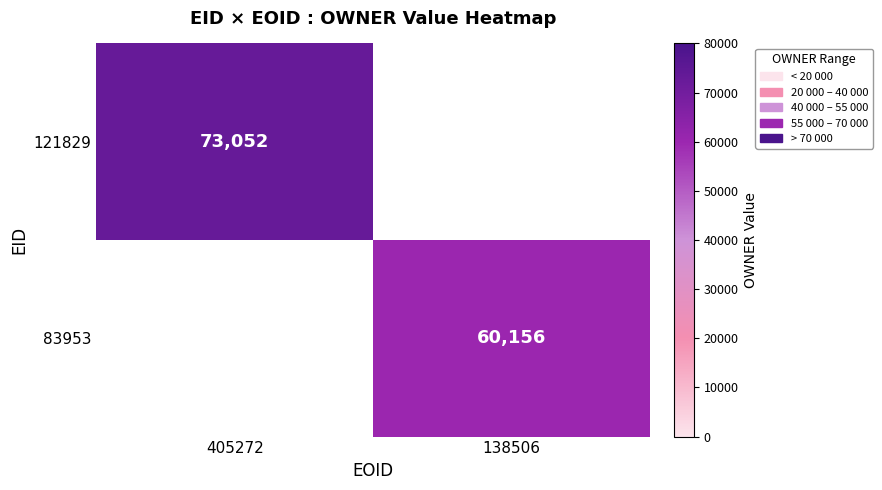

True or false: 83953 has a value of 13915 at 138506.

False